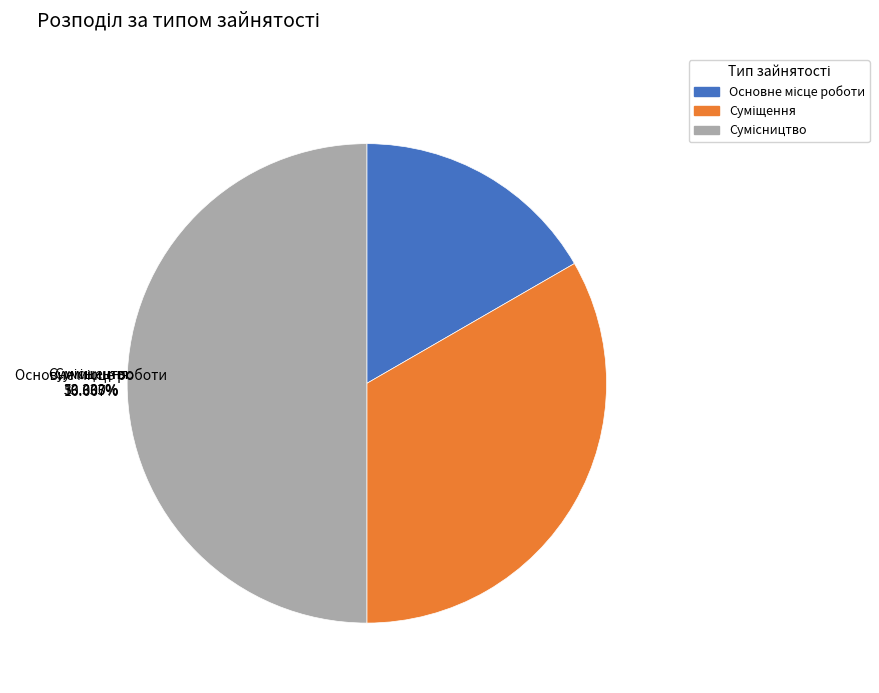

To the nearest percent, what is the average slice percentage?

33%